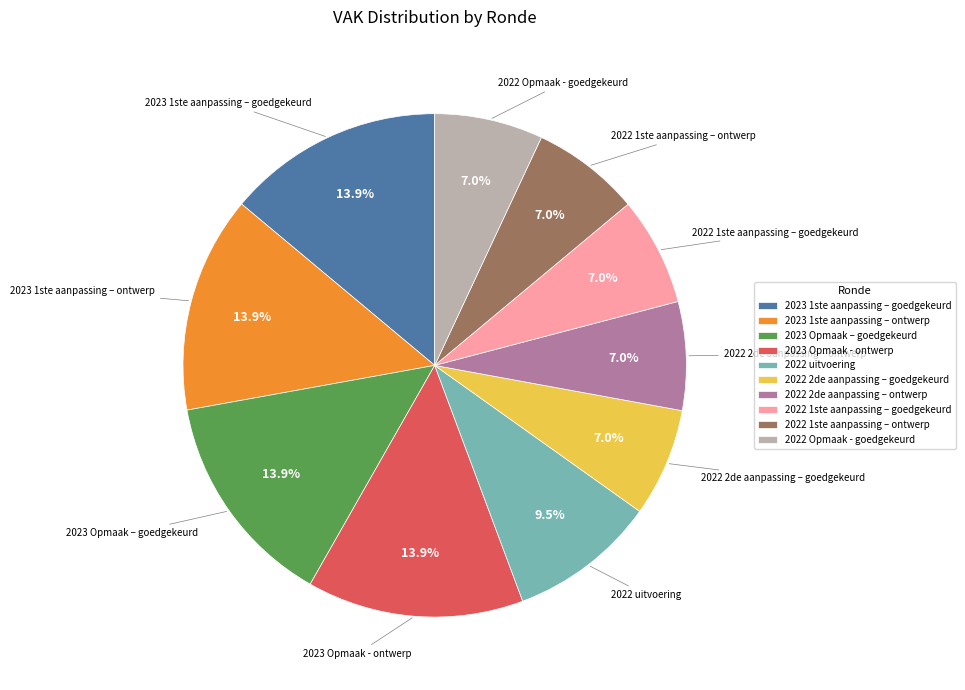

Is the sum of 2023 1ste aanpassing – ontwerp and 2023 Opmaak - ontwerp greater than half?

No